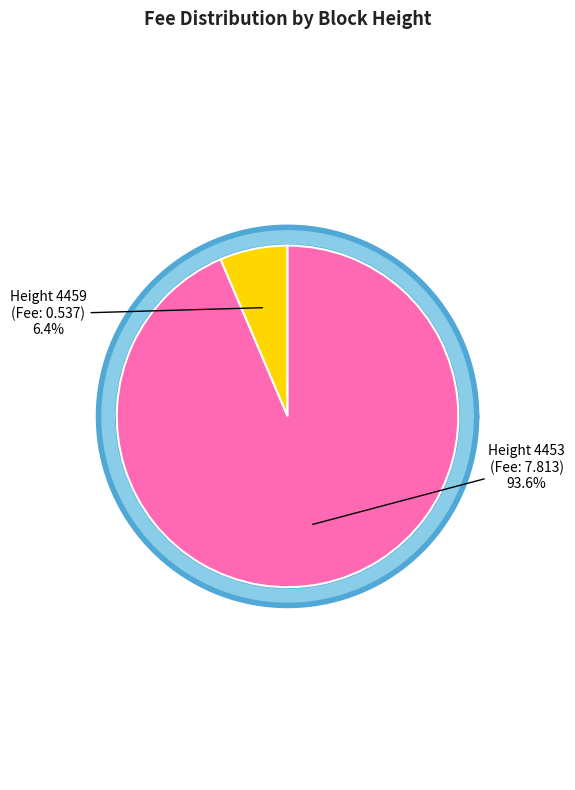

What percentage do 4453 and 4459 together represent?

100.0%